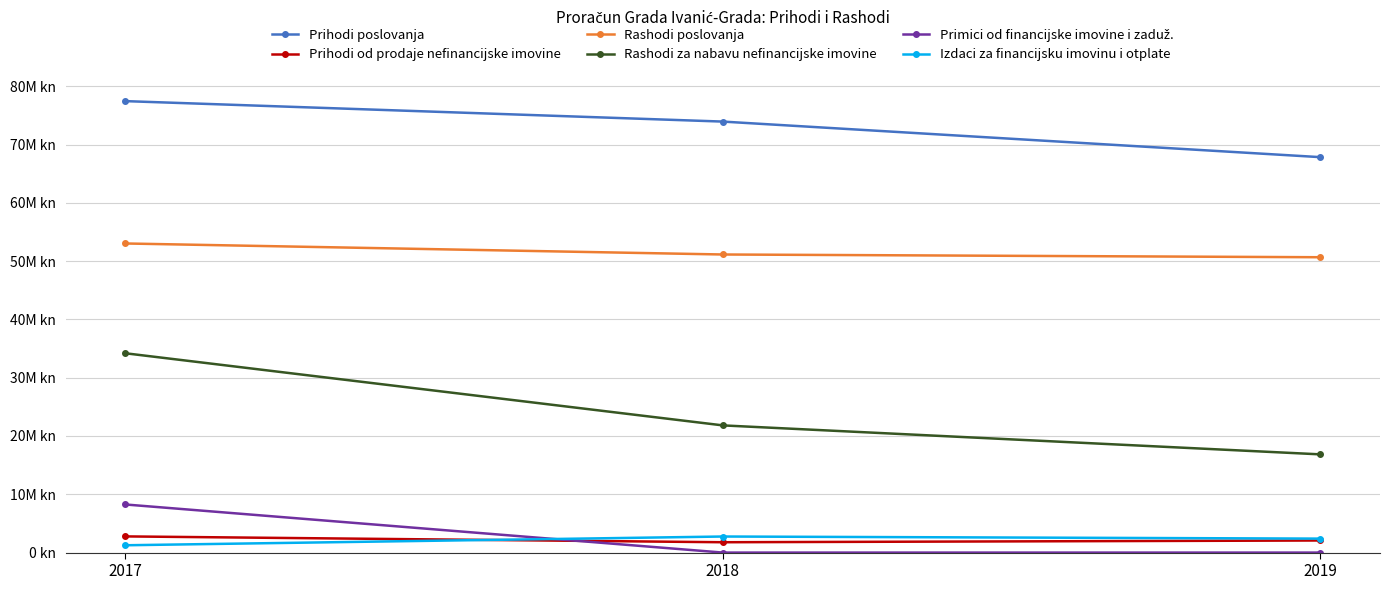

Reading right to left, transcribe all the data shown in this chart.

Prihodi poslovanja: 67834900	73934900	77444900
Prihodi od prodaje nefinancijske imovine: 2074900	1774900	2774900
Rashodi poslovanja: 50665300	51135300	53025300
Rashodi za nabavu nefinancijske imovine: 16849500	21819500	34189500
Primici od financijske imovine i zaduž.: 1000	1000	8251000
Izdaci za financijsku imovinu i otplate: 2396000	2756000	1256000